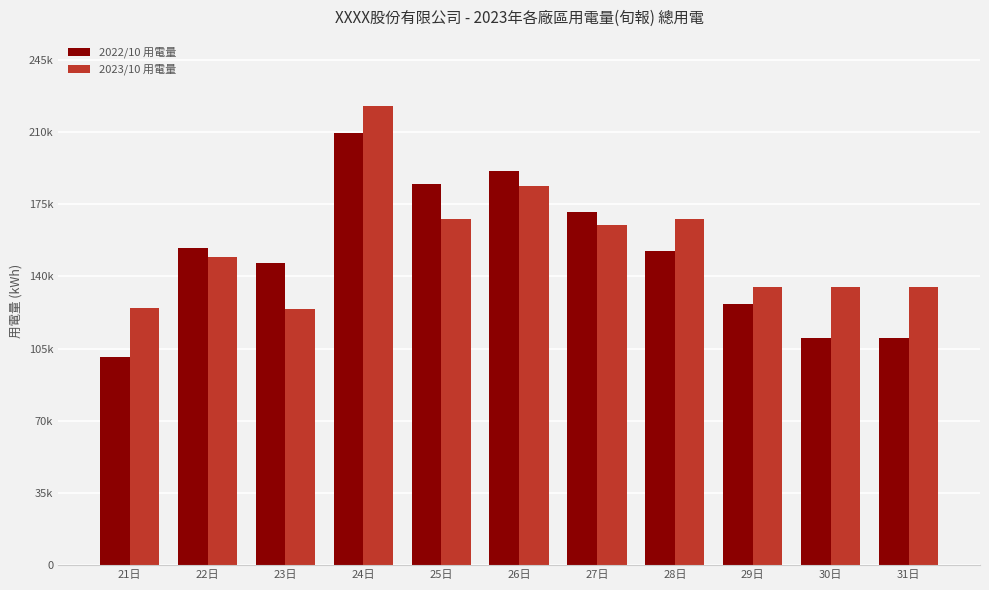

List the series in order of their peak value, highest first.

2023/10 用電量, 2022/10 用電量